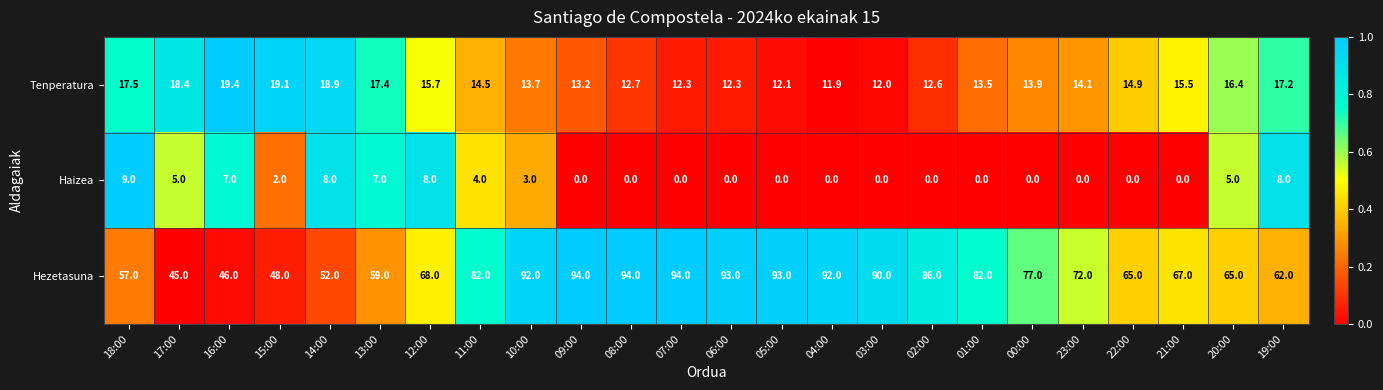

What is the difference between the second highest and minimum values in the Hezetasuna series?

49.0